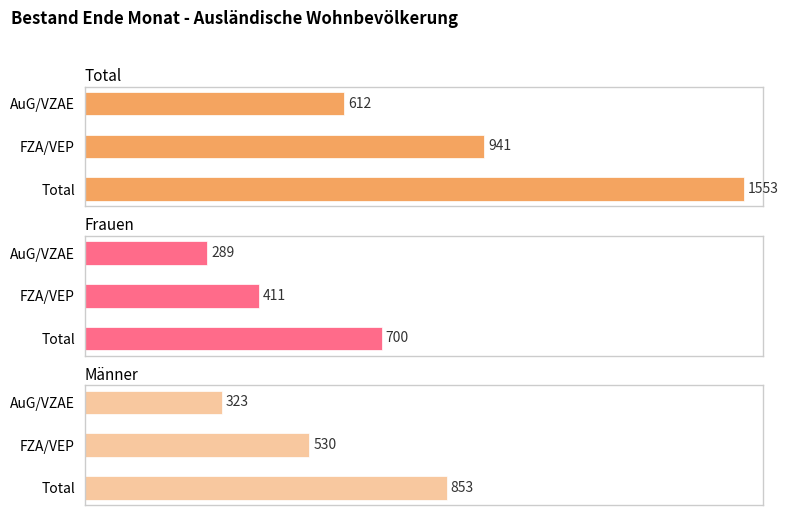

Where is Frauen nearest to the value 494?

FZA/VEP